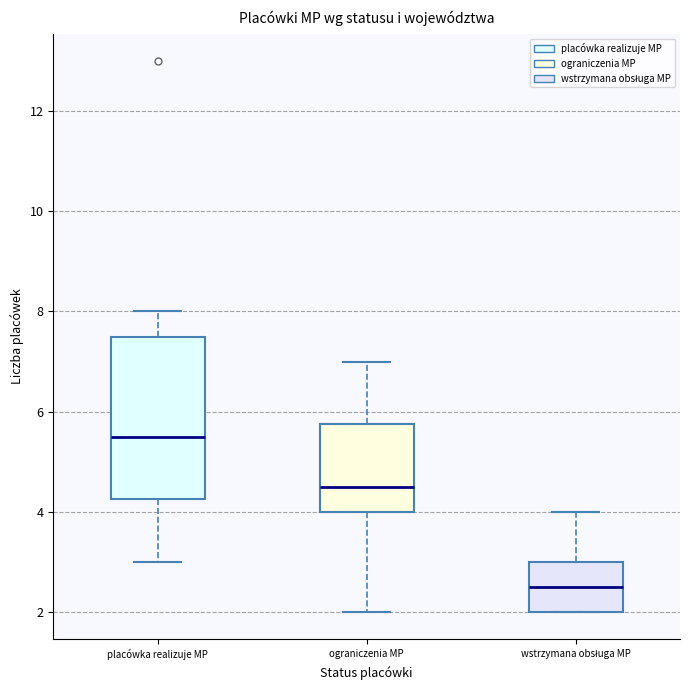

Reading left to right, read every box against the y-axis: the position of its median line, the range the box covers, and the ends of its whiskers. The values are not printed on the chart, so give them approximately, as read against the axis.

placówka realizuje MP: median 5.6, box 4.2 to 7.6, whiskers 3.0 to 8.0
ograniczenia MP: median 4.6, box 4.0 to 5.8, whiskers 2.0 to 7.0
wstrzymana obsługa MP: median 2.6, box 2.0 to 3.0, whiskers 2.0 to 4.0